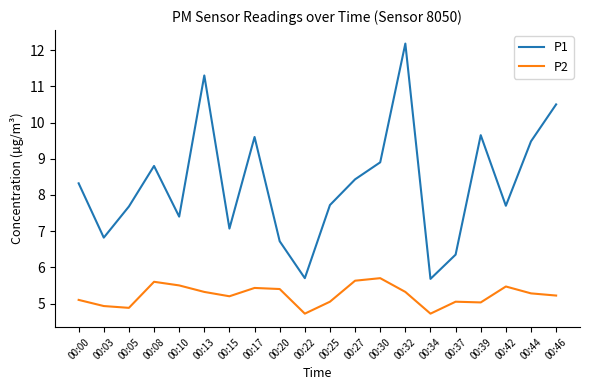

What are all the series names shown in the legend?

P1, P2